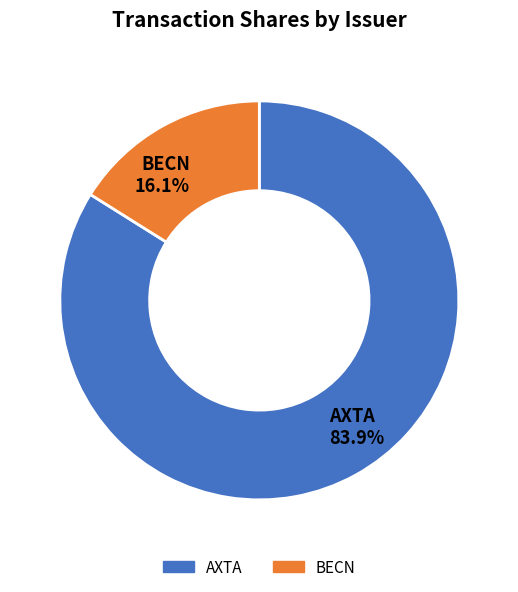

Is there any slice that represents more than half of the pie?

Yes